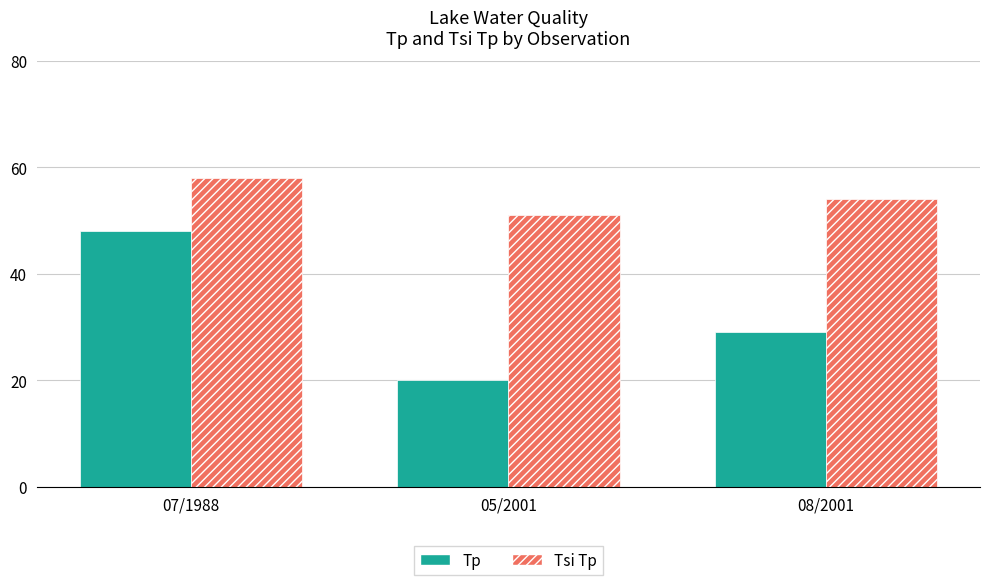

Rank the categories by Tsi Tp value from lowest to highest.

05/2001, 08/2001, 07/1988